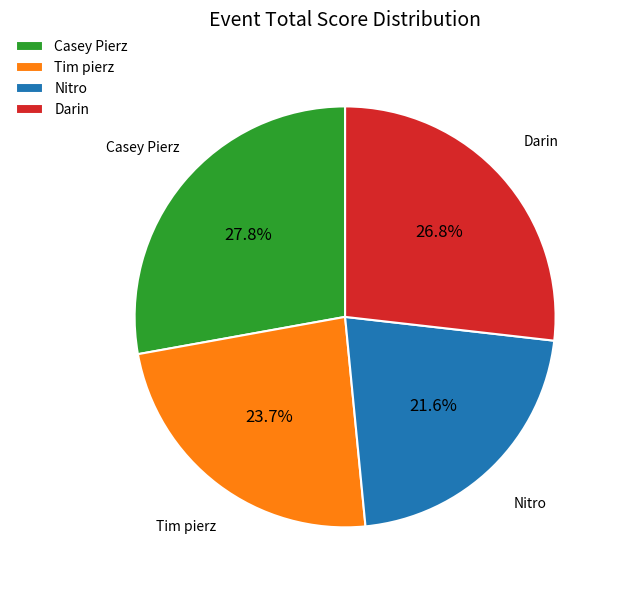

To the nearest percent, what is the difference between the largest and smallest slice percentages?

6%